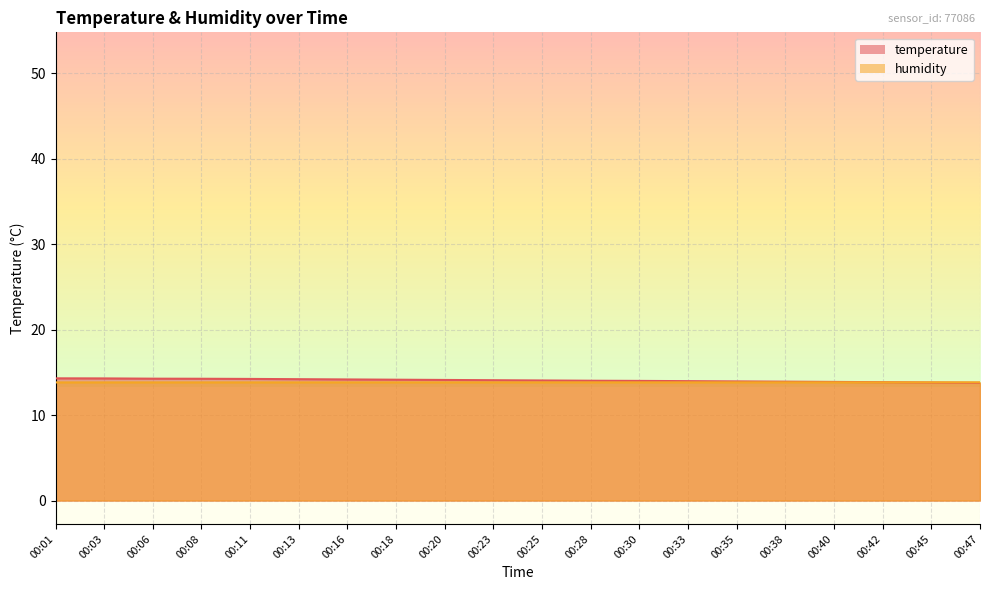

After their last crossing, which series has the higher values: humidity or temperature?

humidity